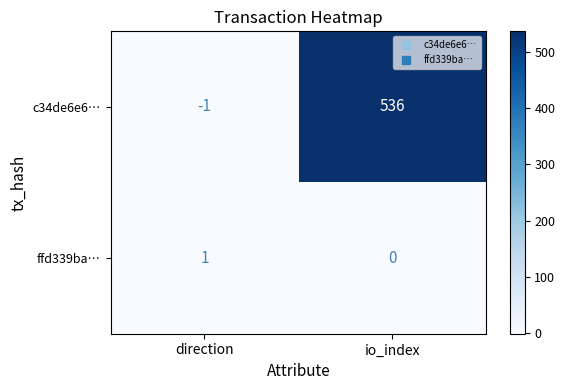

Where is c34de6e6… nearest to the value 267?

direction